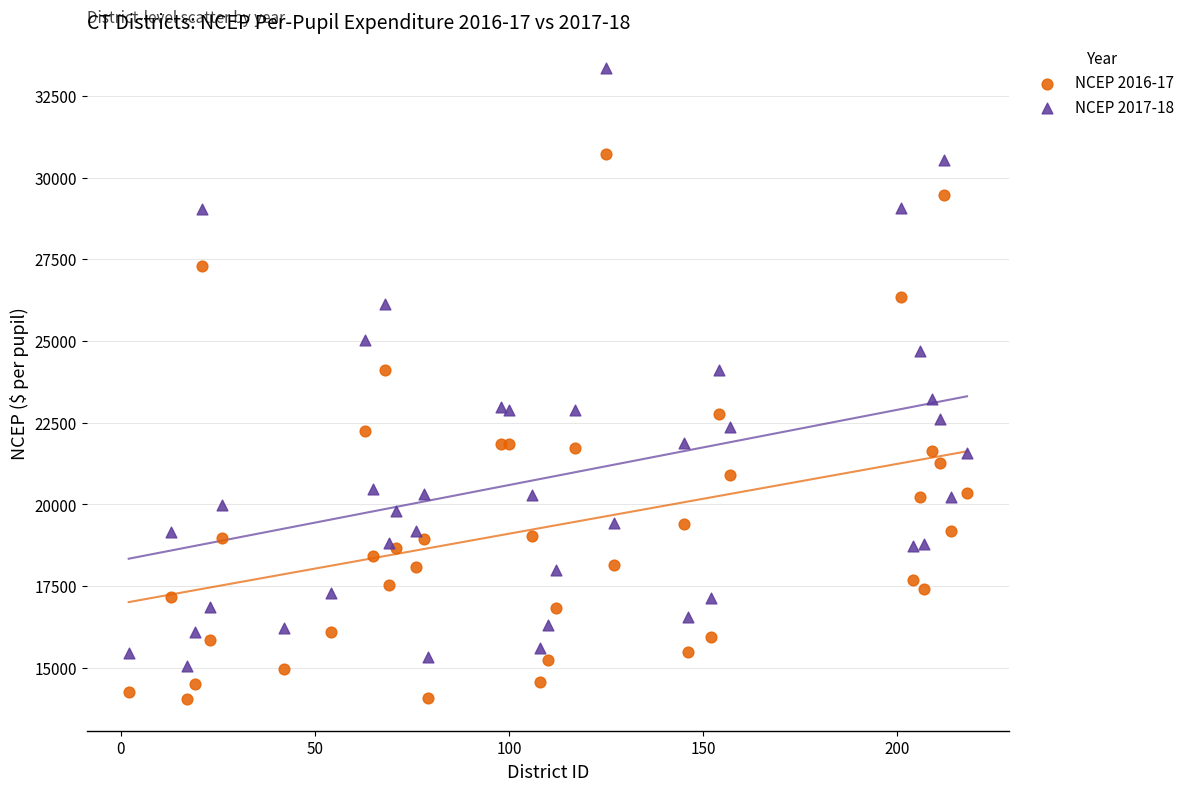

Which series reaches the maximum Y coordinate?

NCEP 2017-18